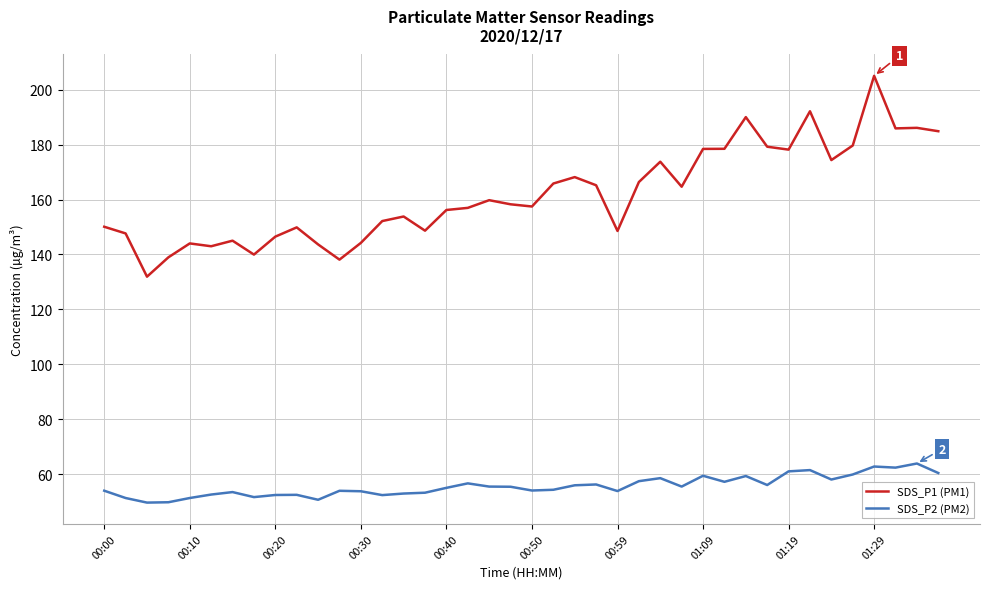

Which series has the largest total across all categories?

SDS_P1 (PM1)